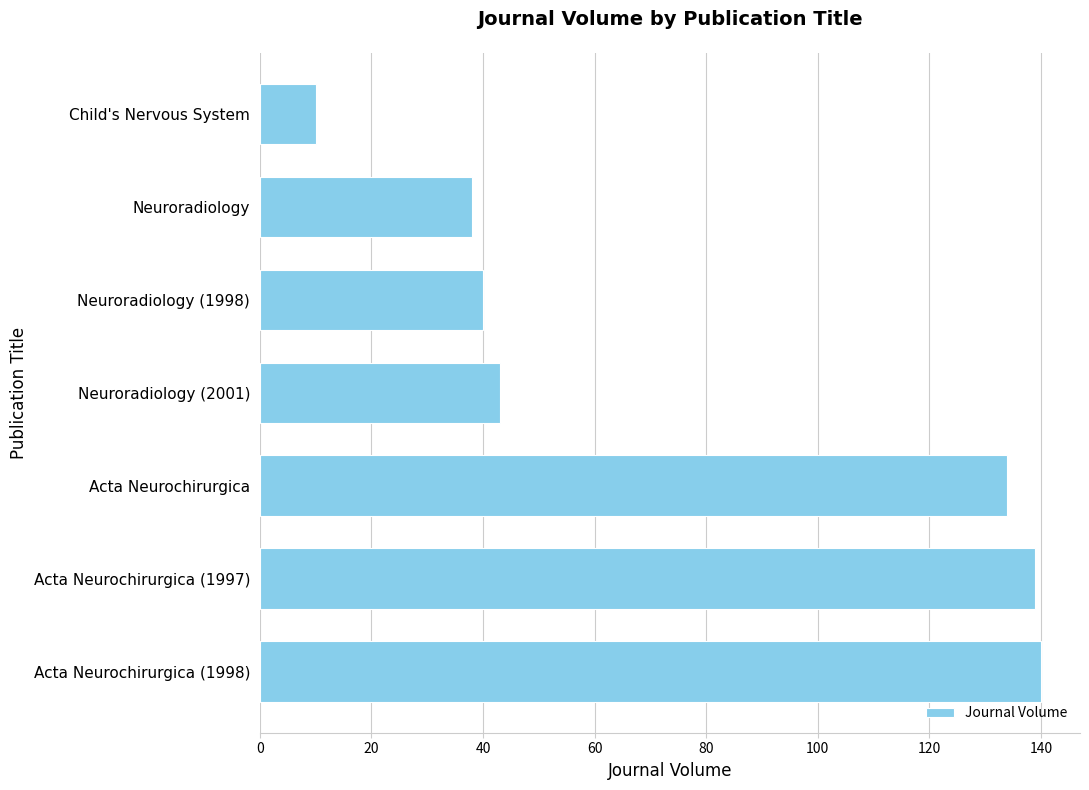

What is the ratio of the value at Acta Neurochirurgica (1998) to the value at Acta Neurochirurgica?

1.0